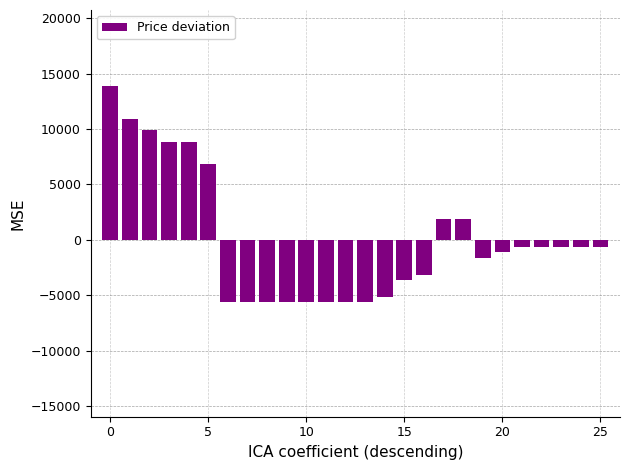

What is the minimum value shown in the chart?

-5634.6